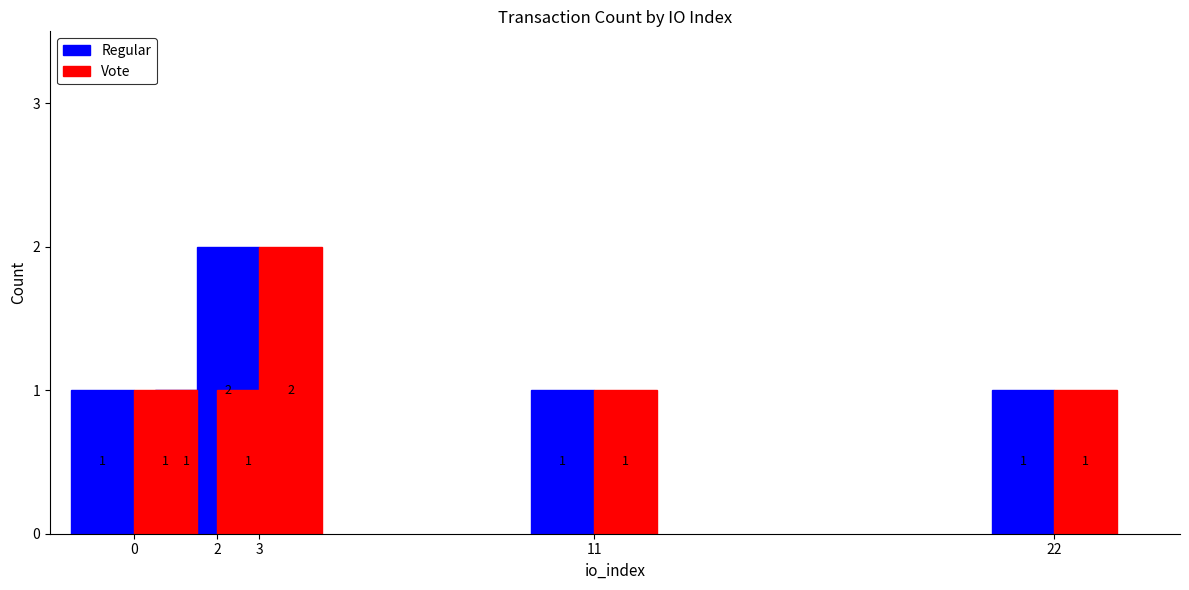

Reading left to right, transcribe all the data shown in this chart.

Regular: 1	1	2	1	1
Vote: 1	1	2	1	1